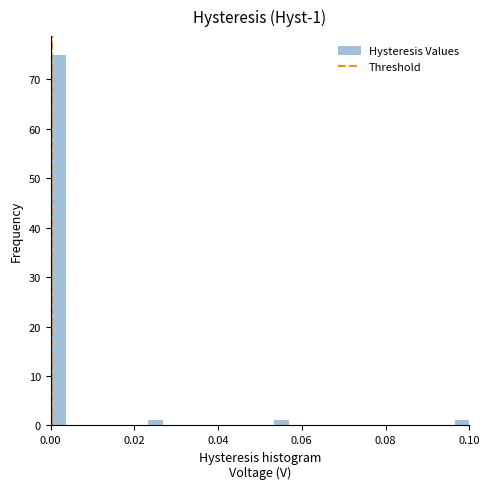

Around what value on the x-axis is the tallest bar? Give the approximate position of its centre, as read against the axis.

0.002